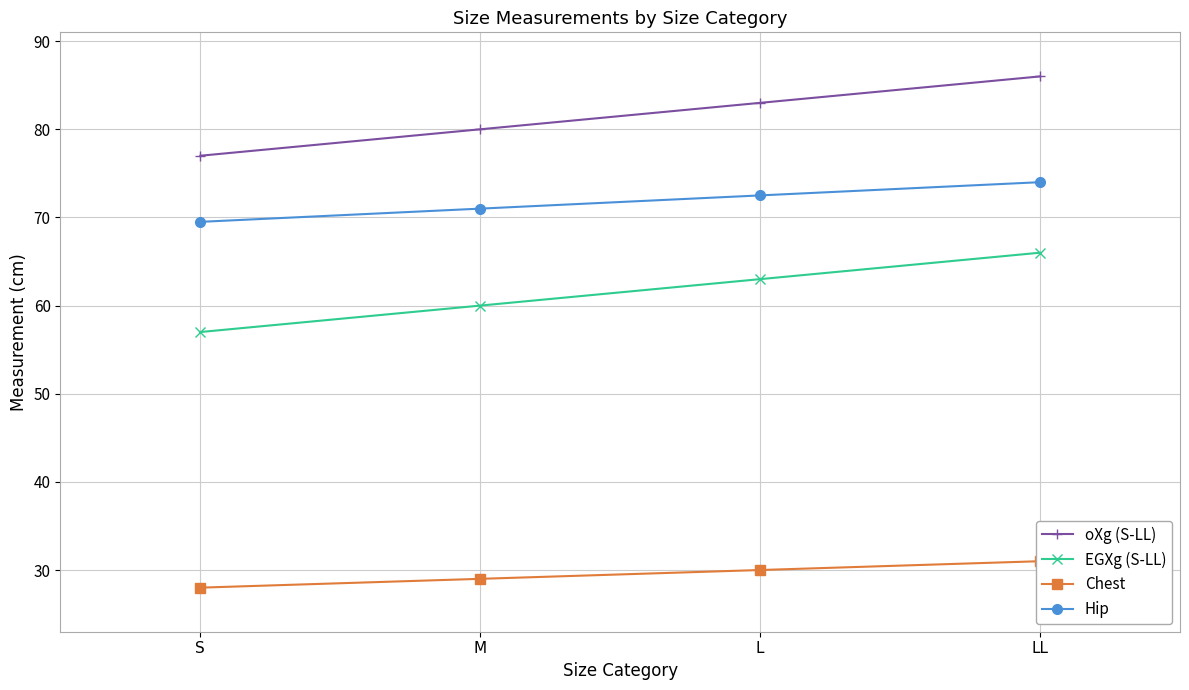

True or false: Chest has more than 2 points higher than both neighbors.

False